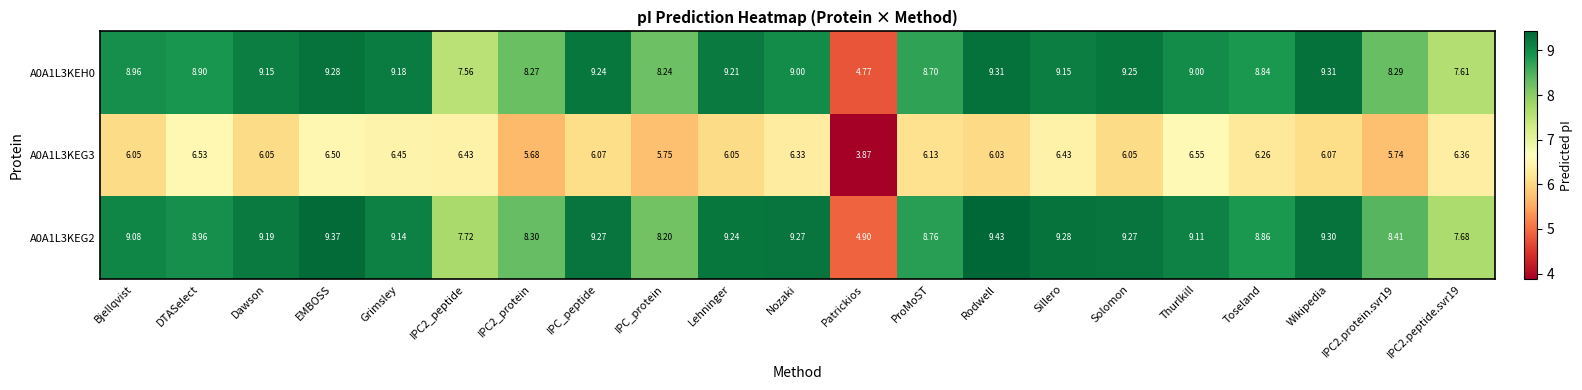

Which category has the highest value across all series?

Rodwell